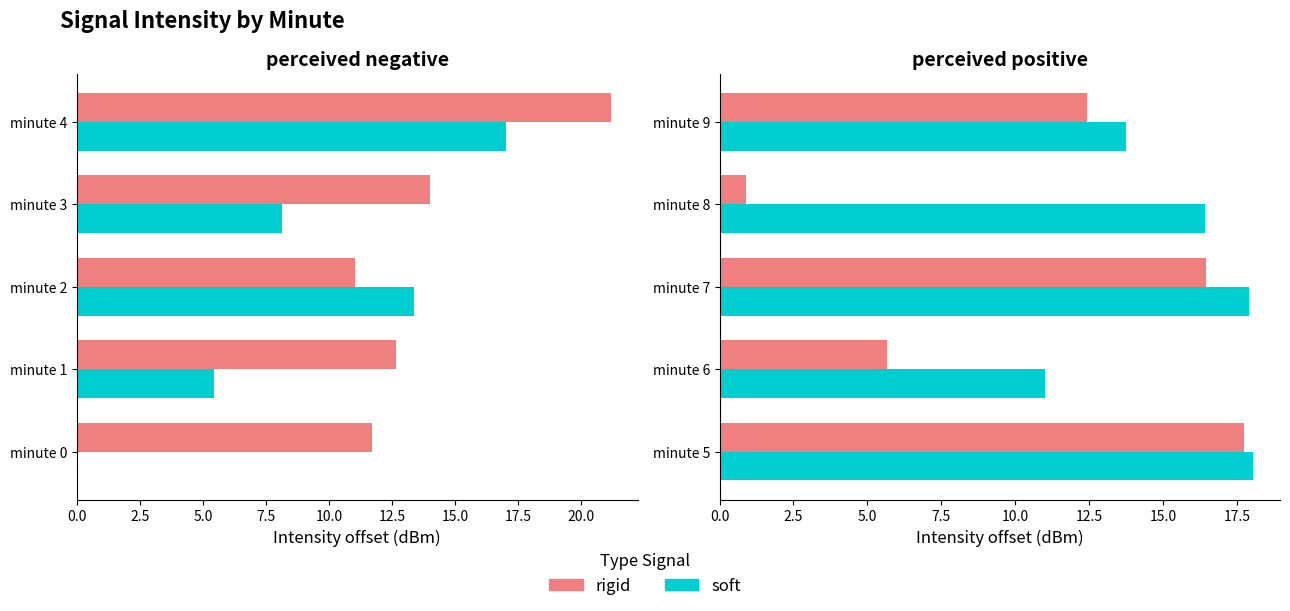

What is the total value across all series at minute 9?

26.2